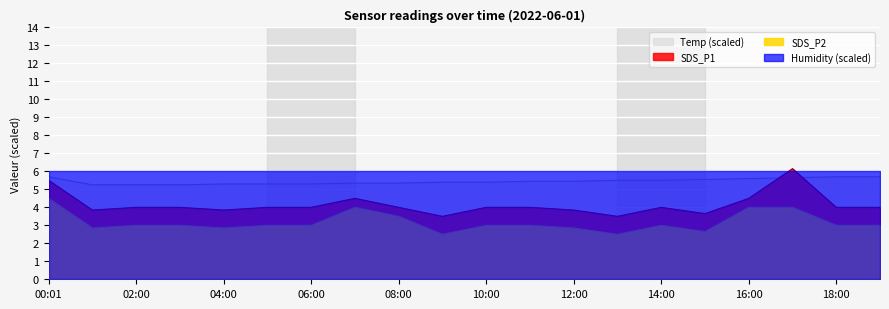

Which series has the widest spread of values?

SDS_P1